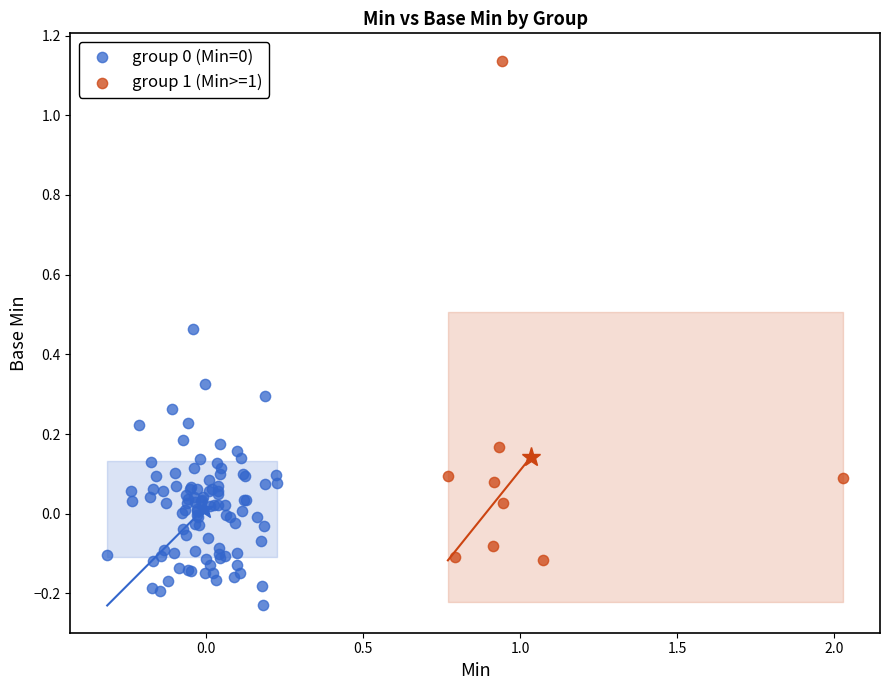

Which series has the widest spread of Y values?

group 1 (Min>=1)